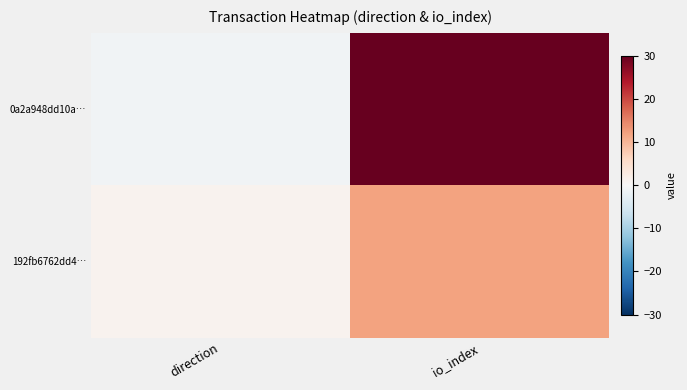

Reading left to right, extract all data points from this chart.

0a2a948dd10a…: direction=-1	io_index=30
192fb6762dd4…: direction=1	io_index=12